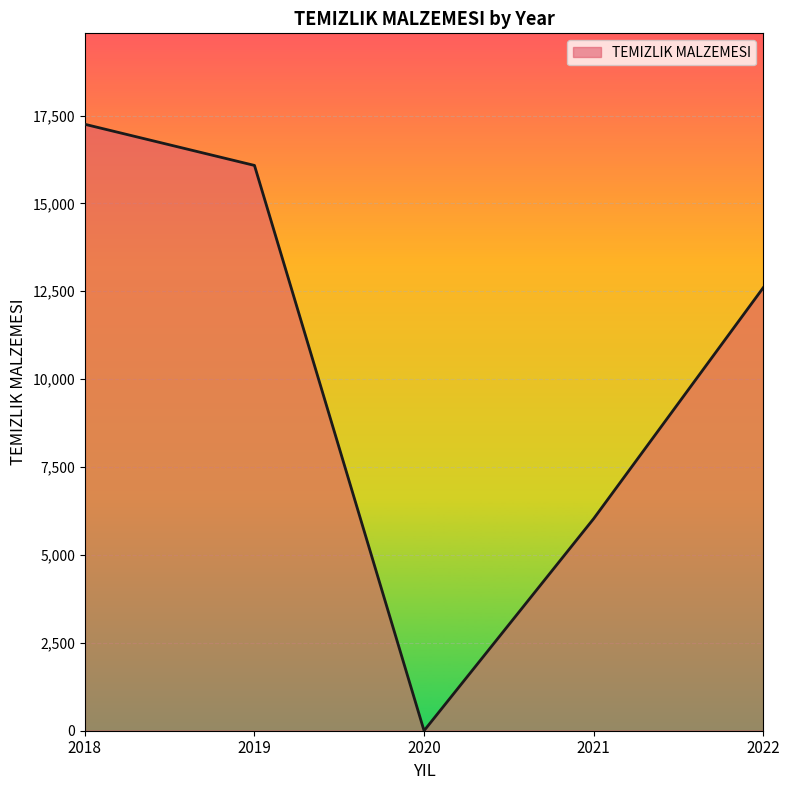

At which category does the data reach its first local valley?

2020